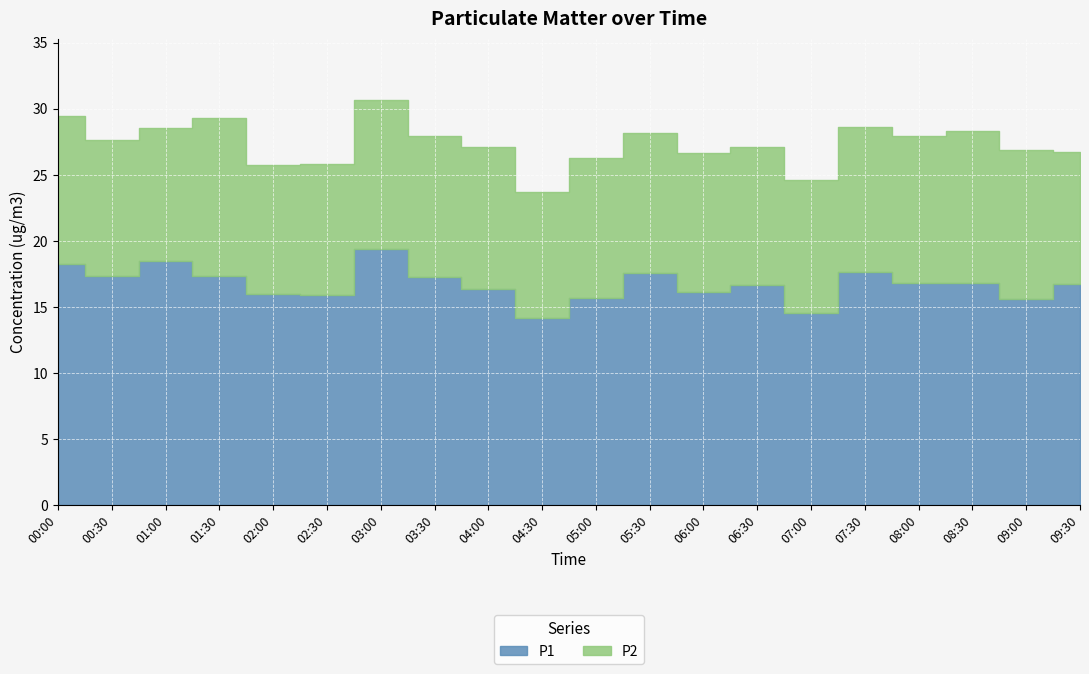

Which label corresponds to the smallest value in the chart?

04:30